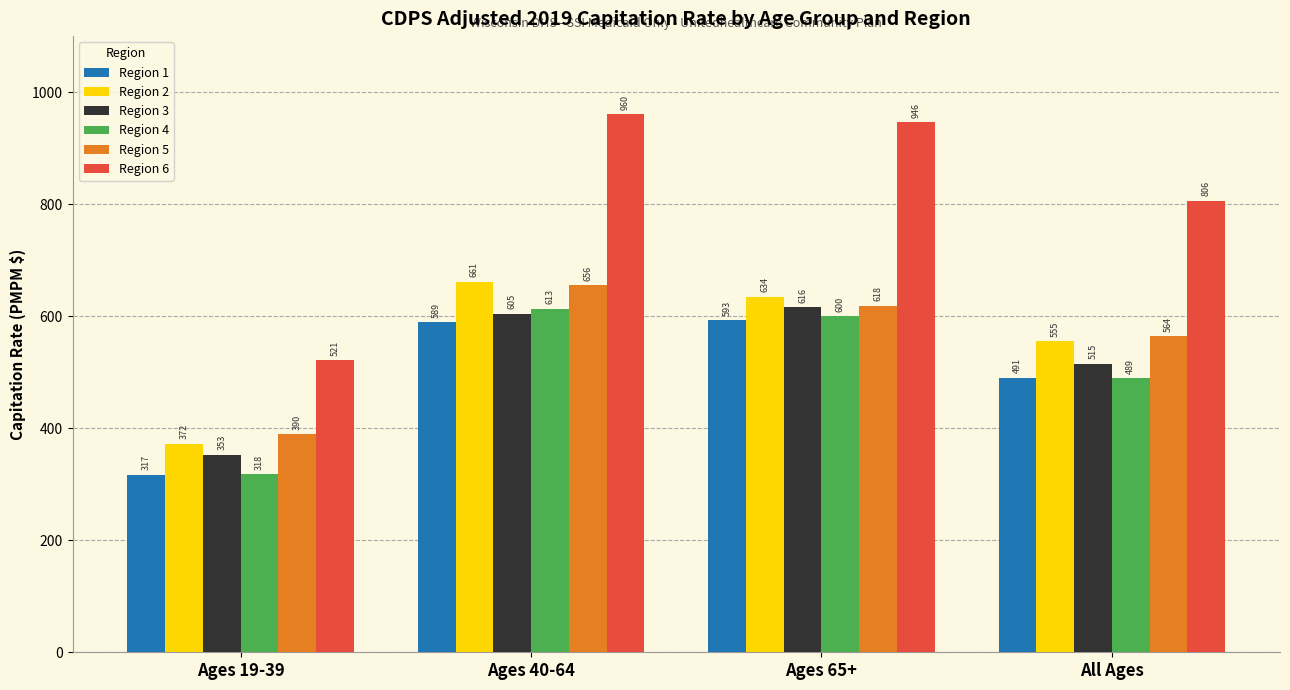

List the labels in order of Region 1 value, smallest first.

Ages 19-39, All Ages, Ages 40-64, Ages 65+